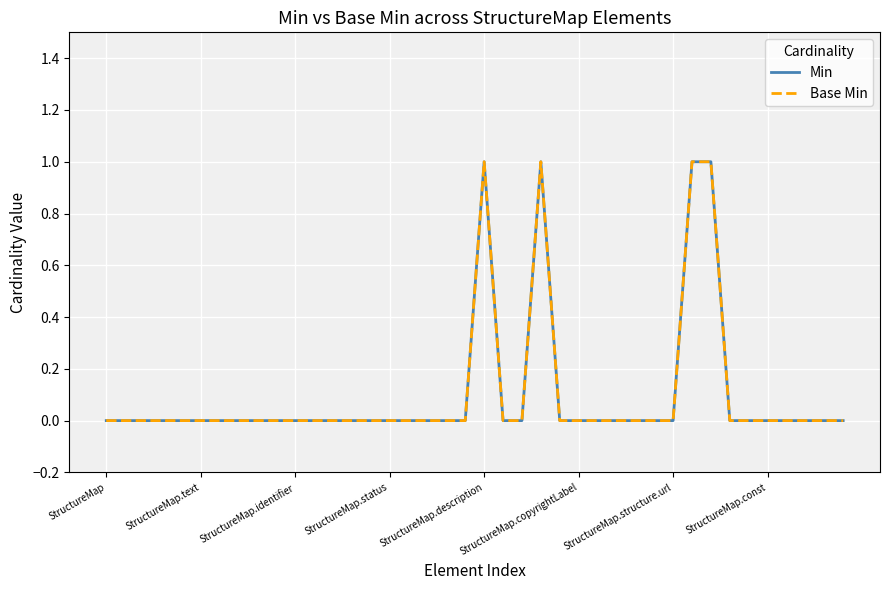

List the series in order of their peak value, lowest first.

Min, Base Min